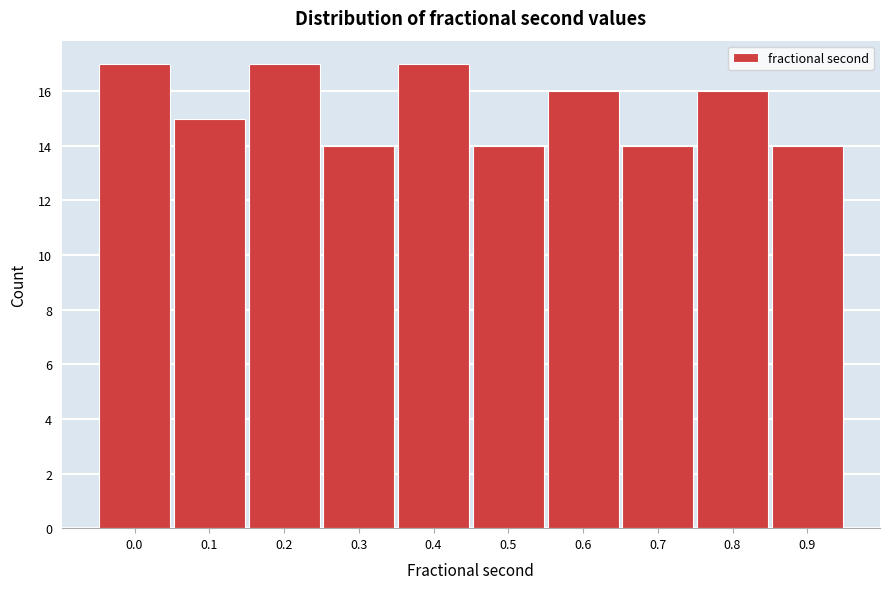

Reading right to left, list all the values displayed in this chart.

0.9=14	0.8=16	0.7=14	0.6=16	0.5=14	0.4=17	0.3=14	0.2=17	0.1=15	0.0=17